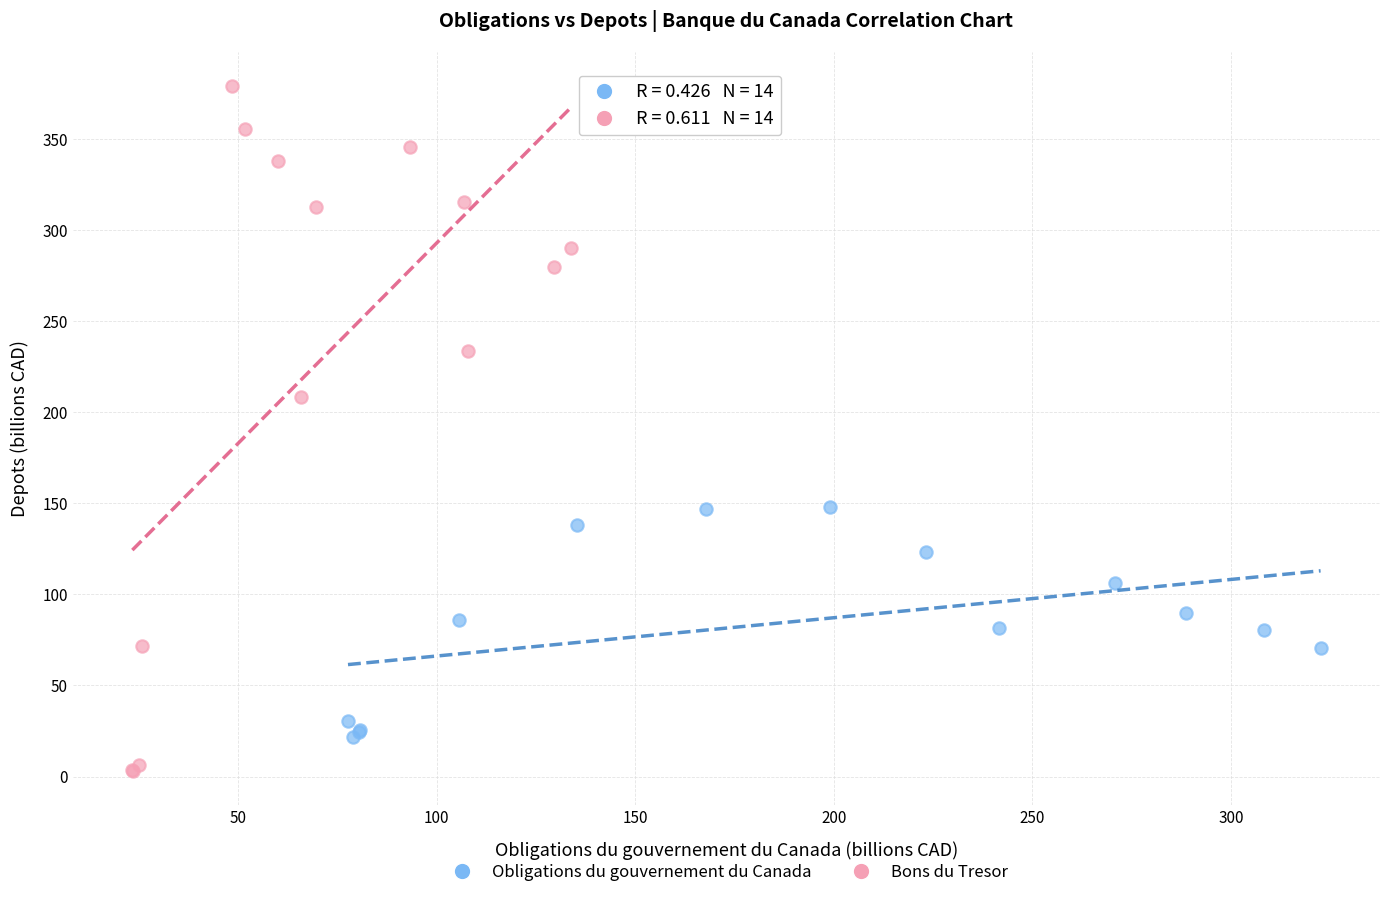

Which series reaches the minimum Y coordinate?

Bons du Tresor